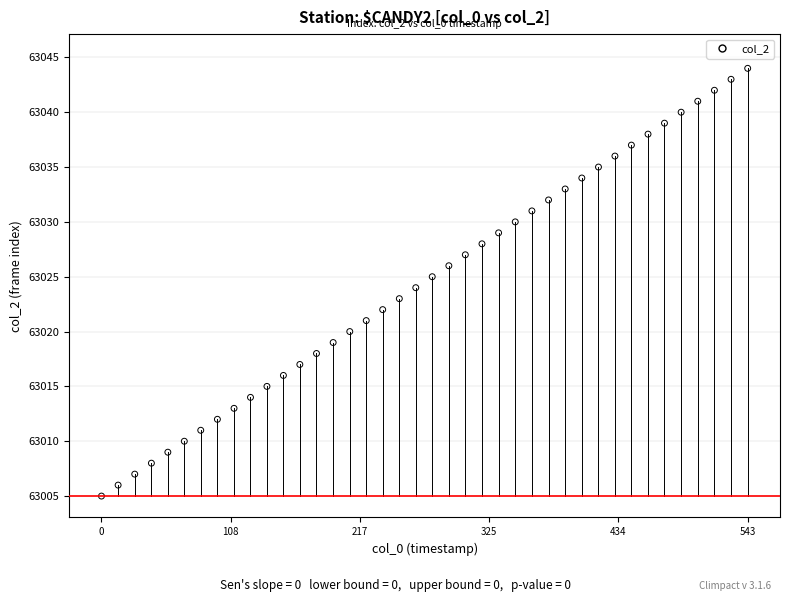

What is the range of Y values (max minus min)?

39